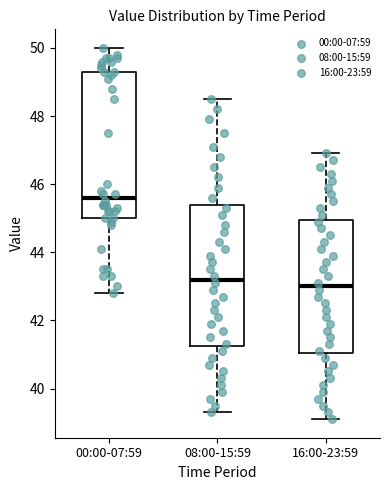

Reading left to right, transcribe this box plot: for each box, give where its median line is, the range the box spans, and where its two whiskers end, as read against the y-axis. The values are not printed on the chart, so give them approximately, as read against the axis.

00:00-07:59: median 45.6, box 45.0 to 49.4, whiskers 42.8 to 50.0
08:00-15:59: median 43.2, box 41.2 to 45.4, whiskers 39.4 to 48.6
16:00-23:59: median 43.0, box 41.0 to 45.0, whiskers 39.2 to 47.0